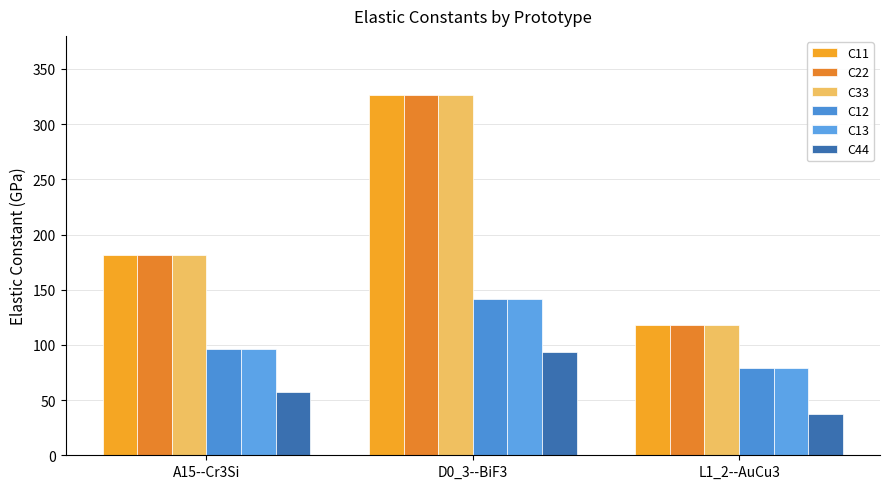

What is the difference between the maximum and minimum values in the C33 series?

208.3